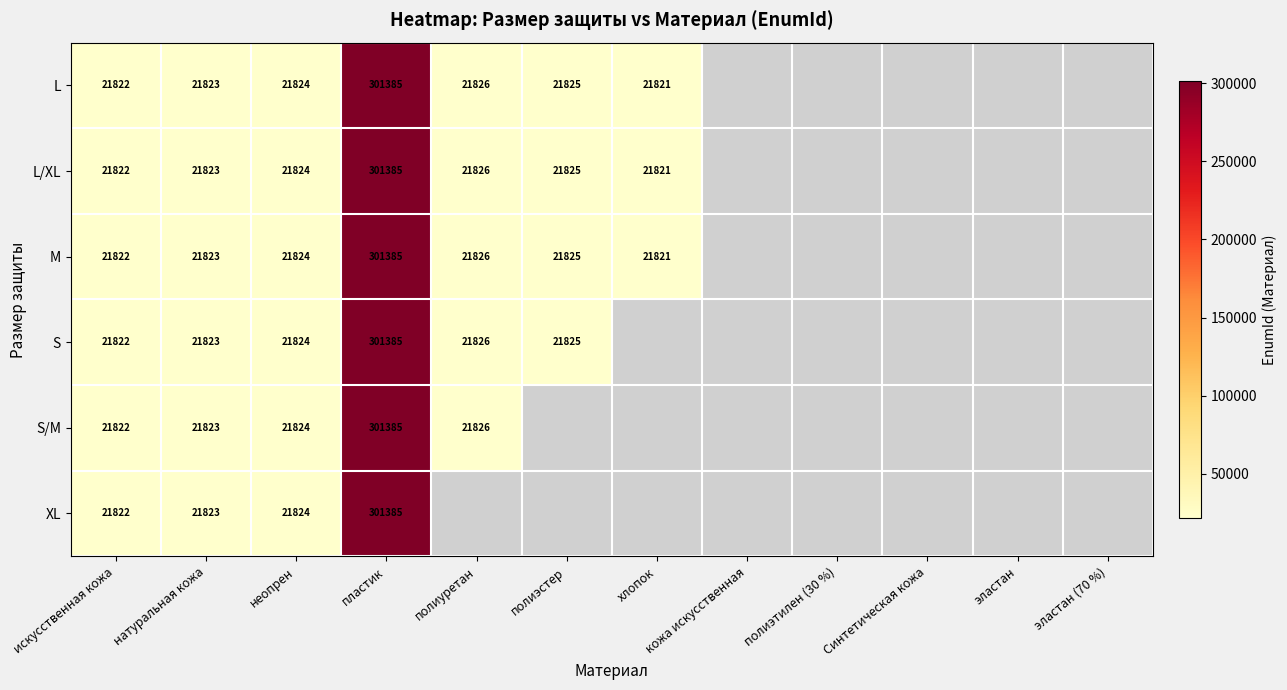

The L/XL series shows 21823 at натуральная кожа. True or false?

True